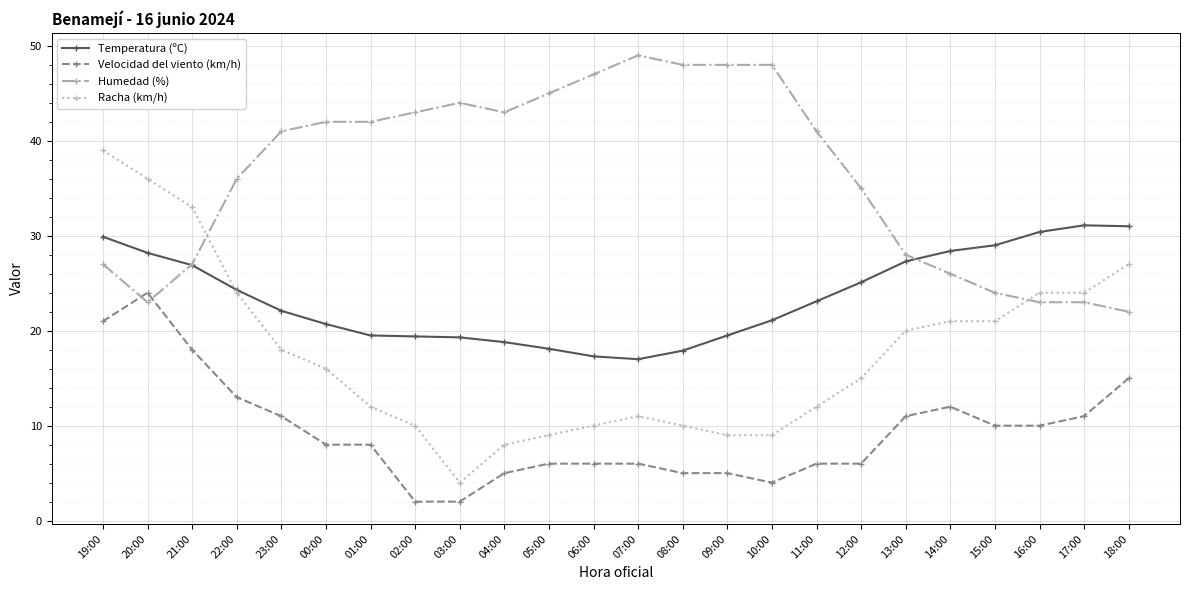

What are all the series names shown in the legend?

Temperatura (ºC), Velocidad del viento (km/h), Humedad (%), Racha (km/h)